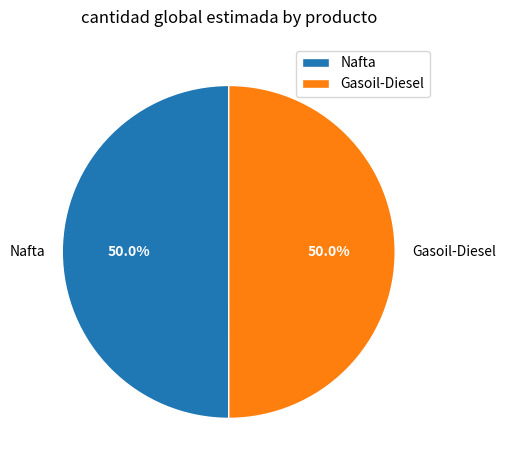

To the nearest percent, what portion does Gasoil-Diesel represent?

50%